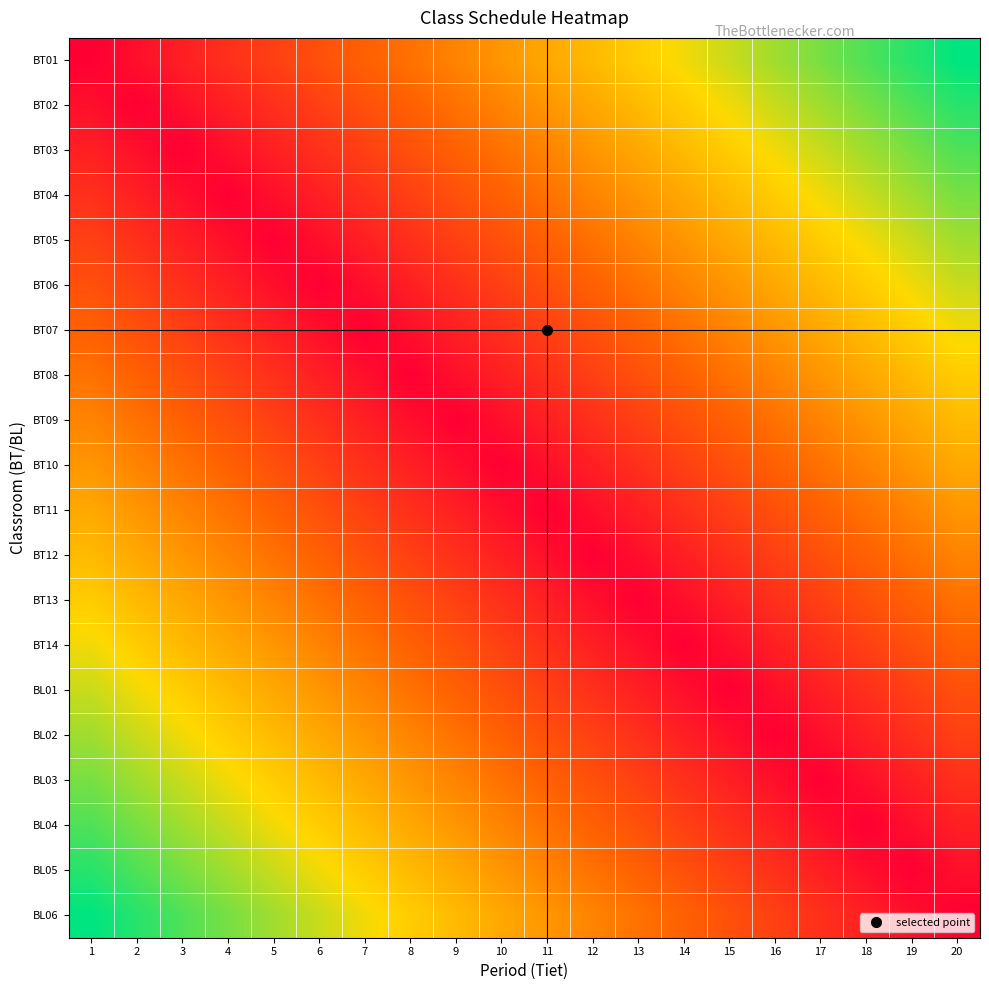

At which category is the sum across all series the highest?

1